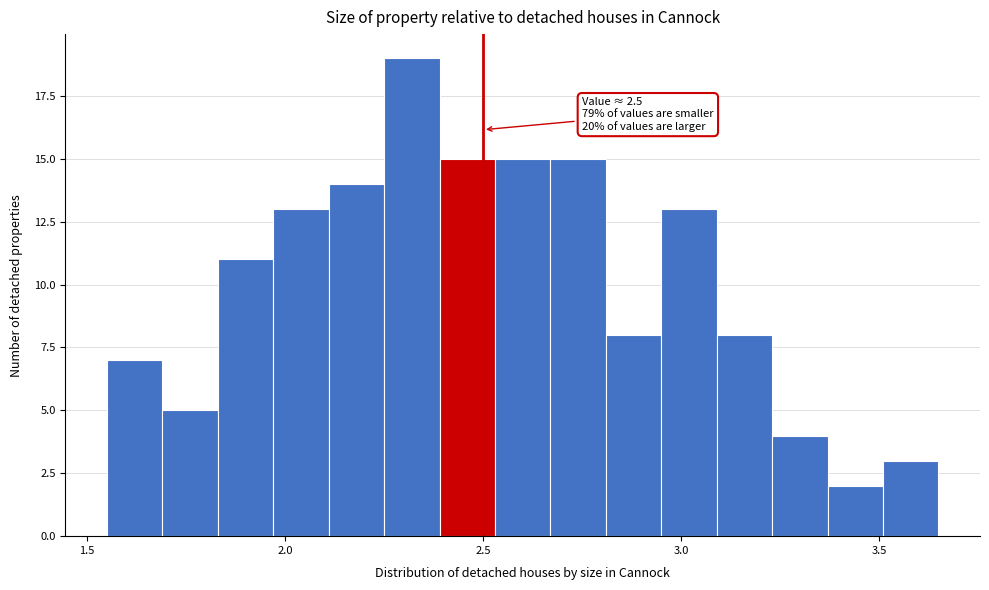

Around what value on the x-axis is the tallest bar? Give the approximate position of its centre, as read against the axis.

2.30